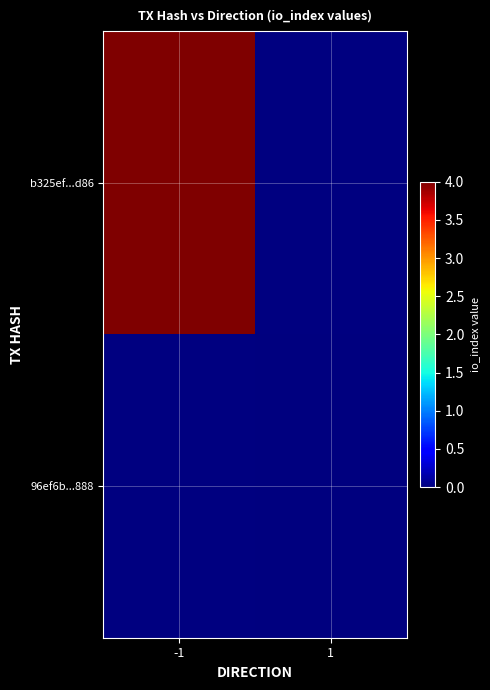

True or false: b325ef...d86 has a value of 2.0 at -1.

False